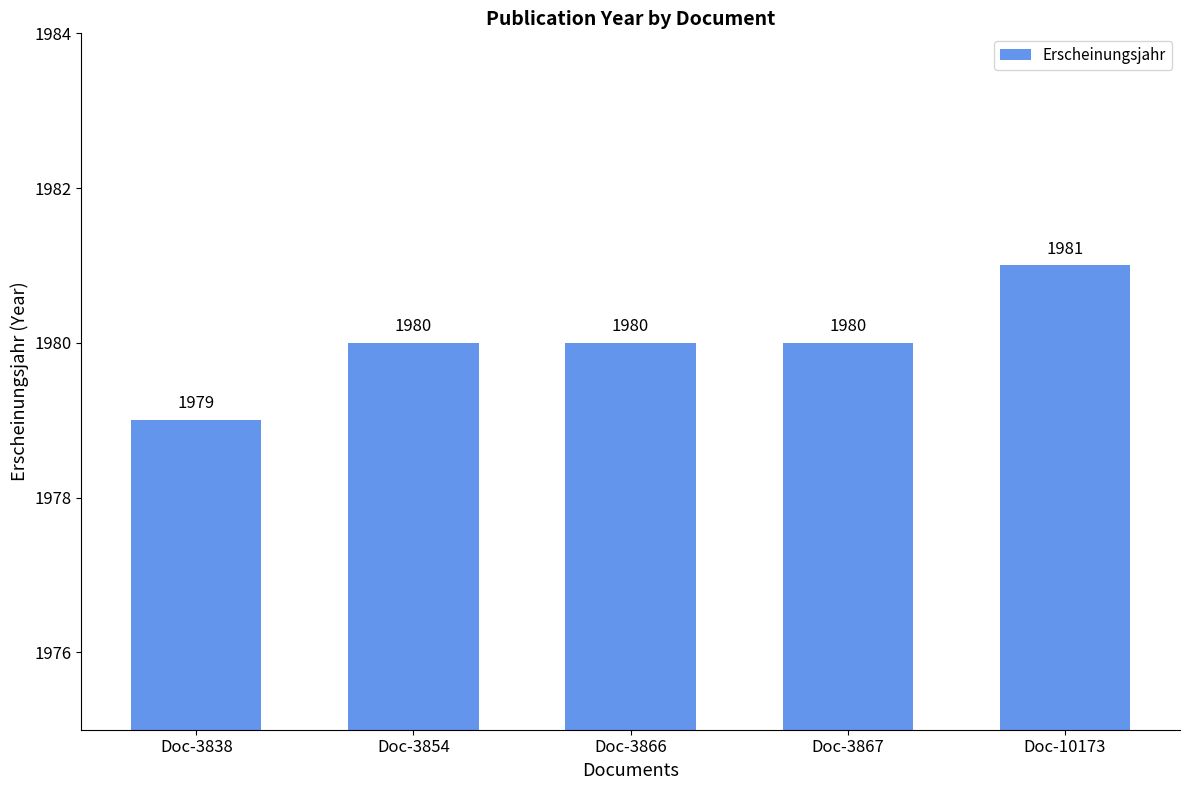

The value at Doc-3854 is 1980. True or false?

True